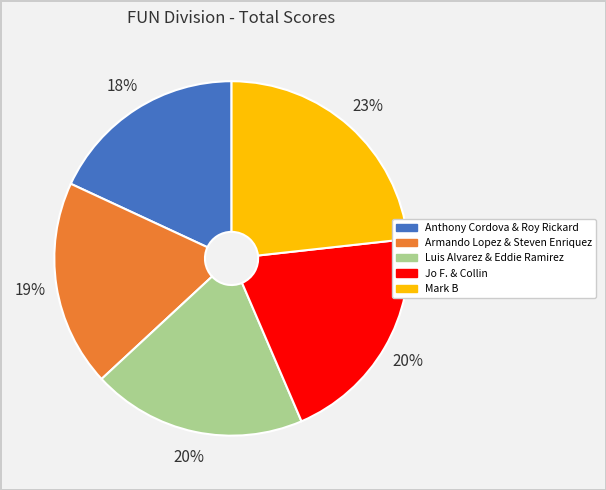

Is it true that Jo F. & Collin is 20% of the pie?

True